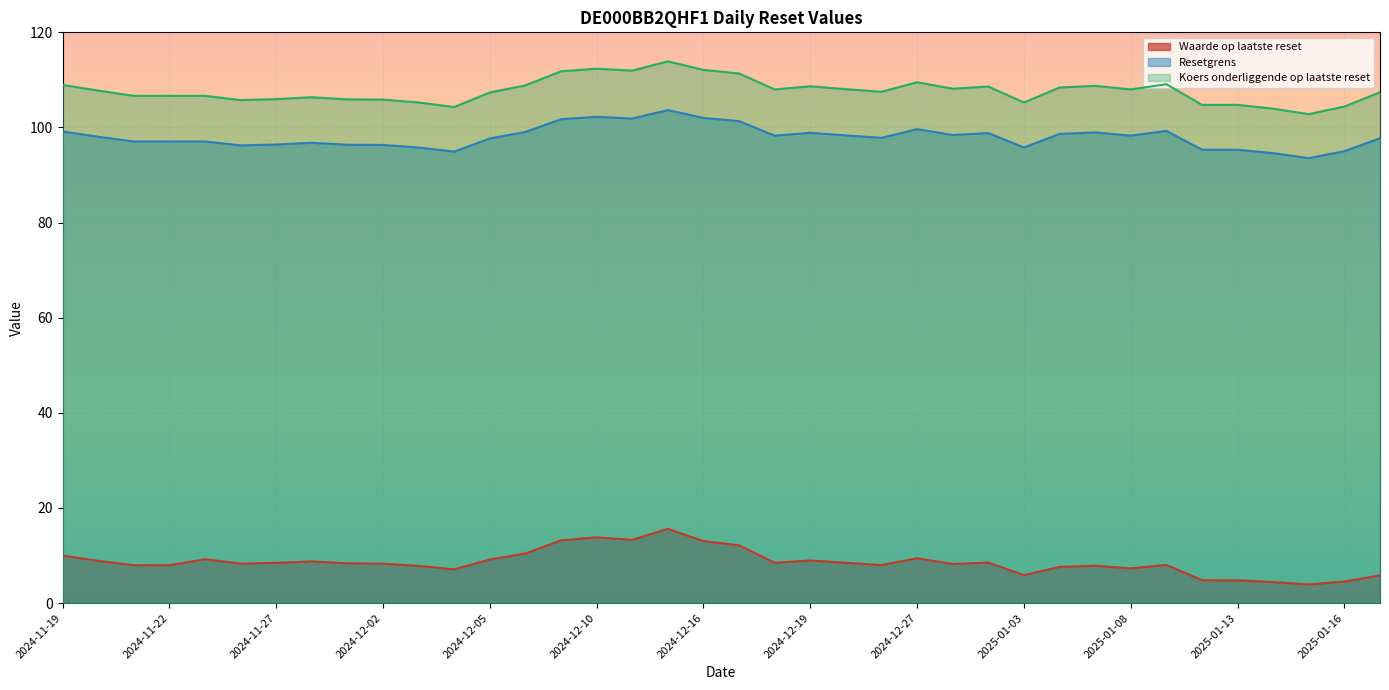

How many distinct data groups are displayed?

3